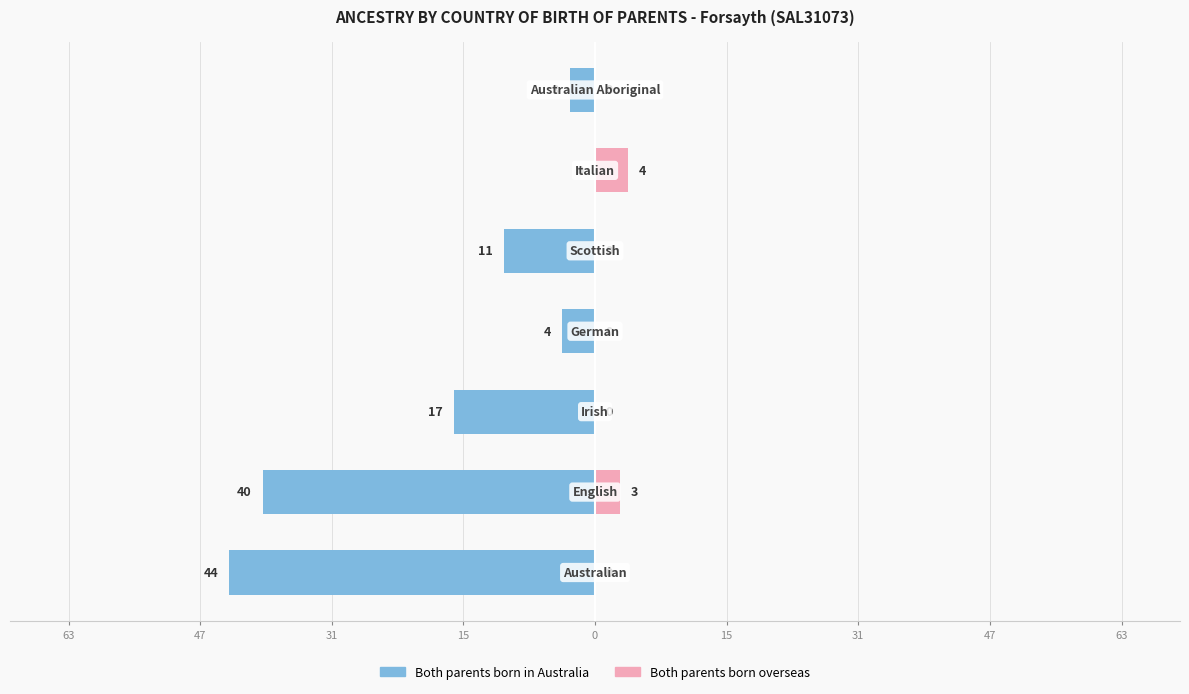

True or false: Both parents born in Australia has a value of -26 at 31.

False